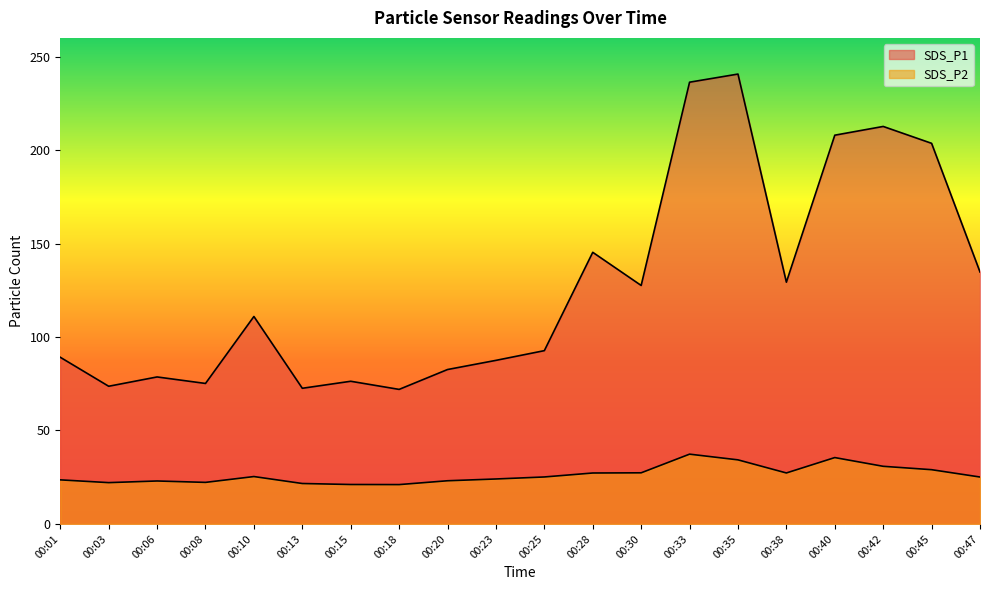

What is the value of the SDS_P2 point at the 7th from the left?

21.1